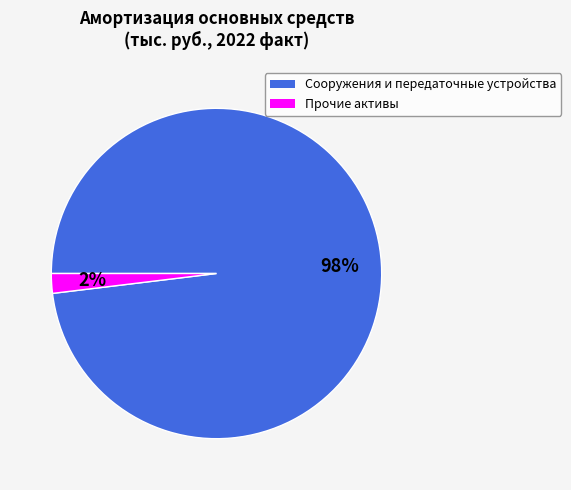

Between Прочие активы and Сооружения и передаточные устройства, which is larger?

Сооружения и передаточные устройства